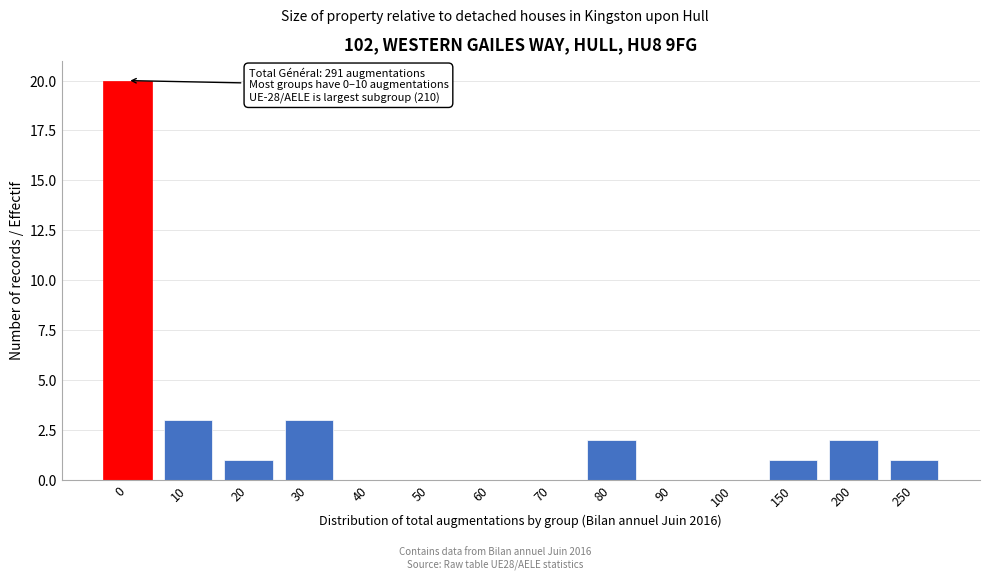

Reading left to right, what are all the values shown in this chart?

0=20	10=3	20=1	30=3	40=0	50=0	60=0	70=0	80=2	90=0	100=0	150=1	200=2	250=1